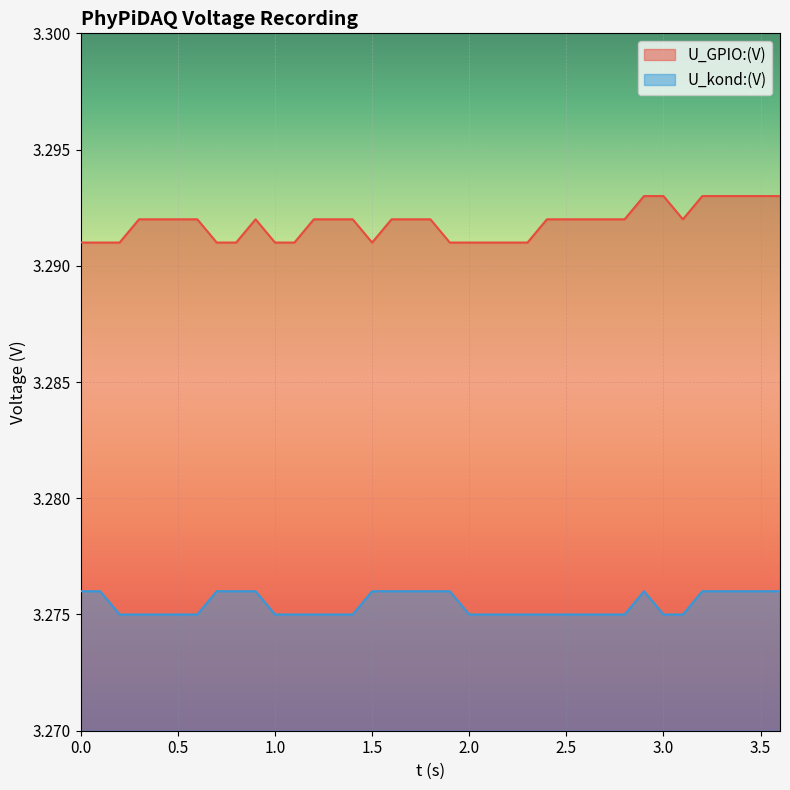

What are all the series names shown in the legend?

U_GPIO:(V), U_kond:(V)